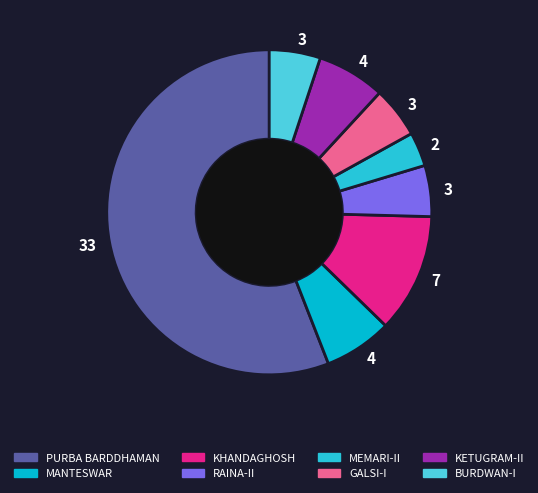

What is the ratio of the value at KETUGRAM-II to the value at BURDWAN-I?

1.3